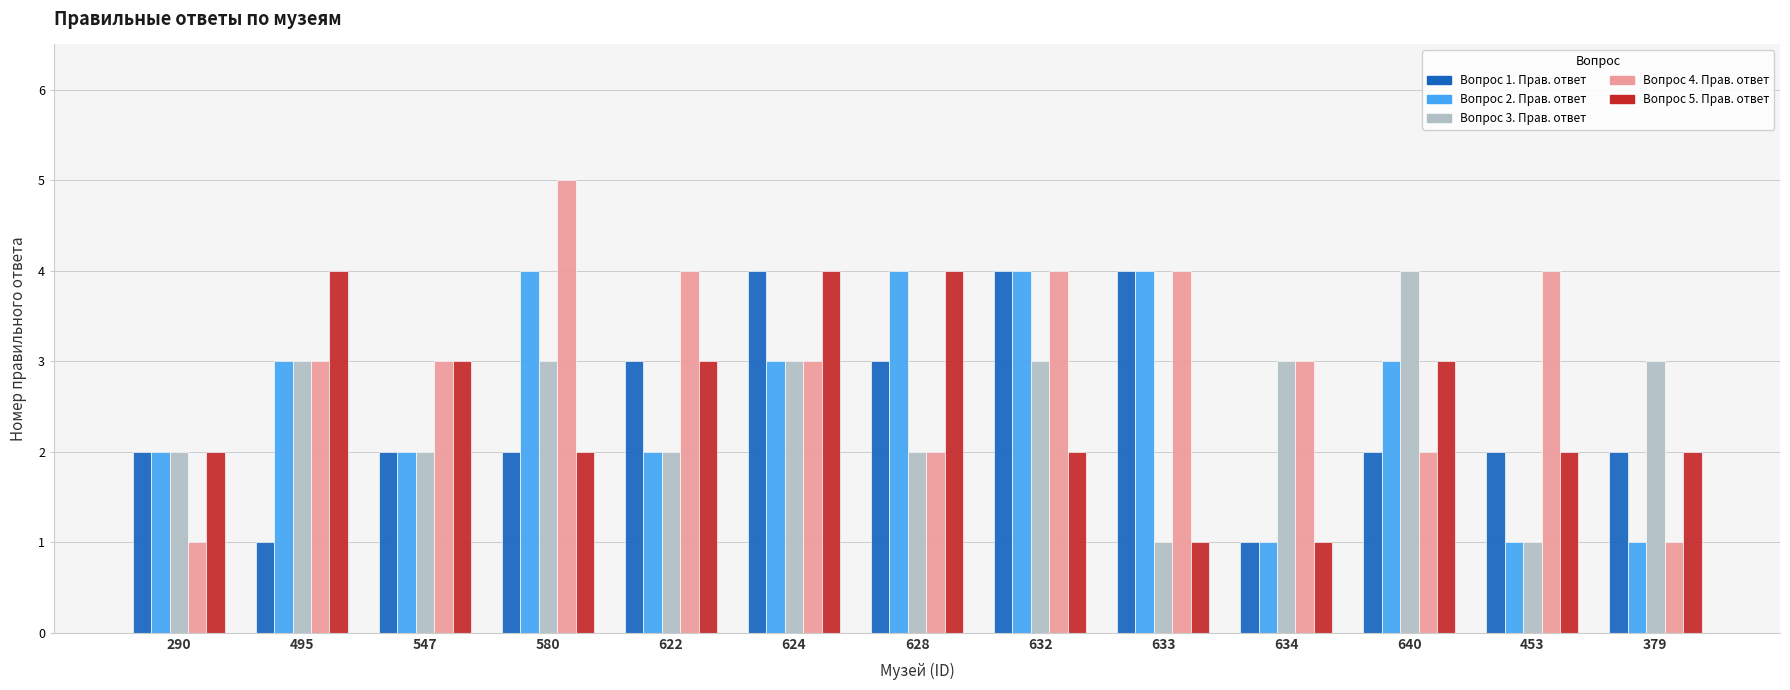

Count the number of data series in this chart.

5